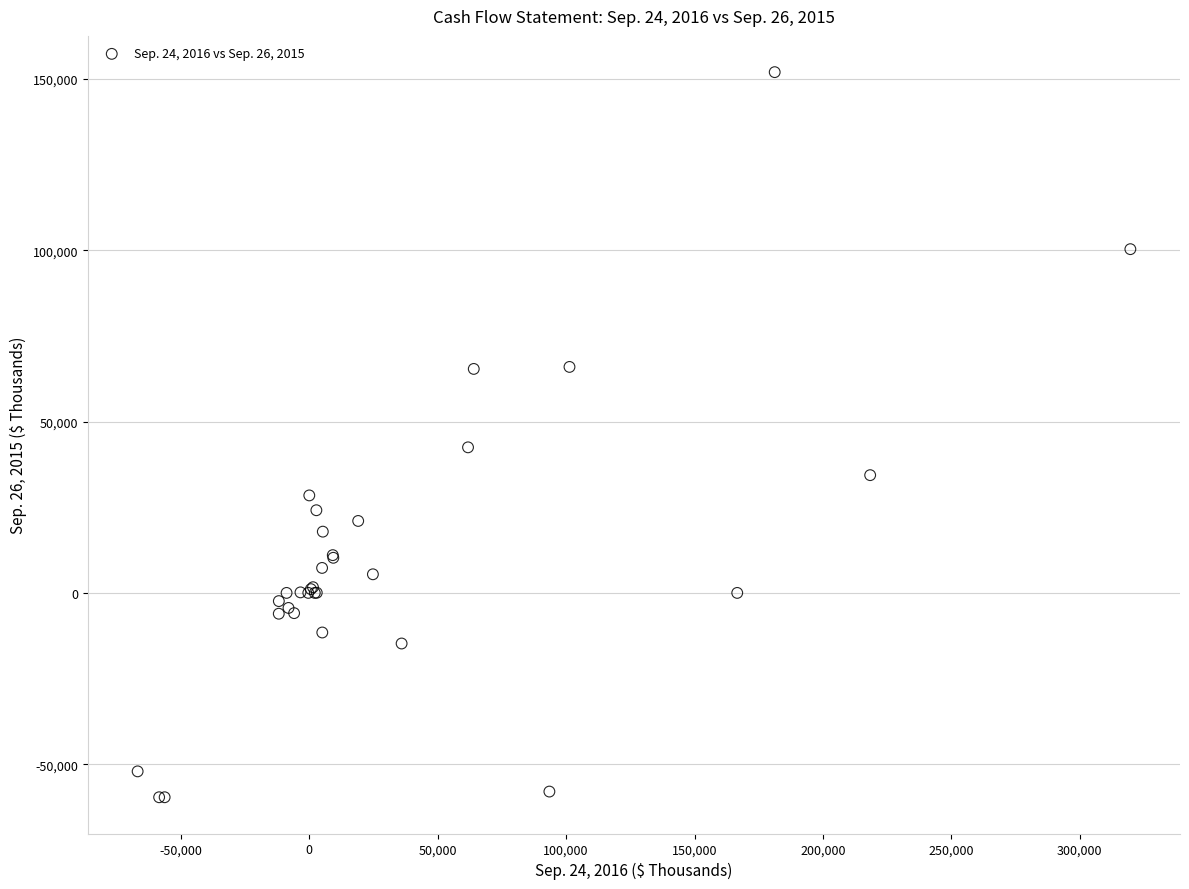

What Y value in the scatter plot is closest to 46188?

42499